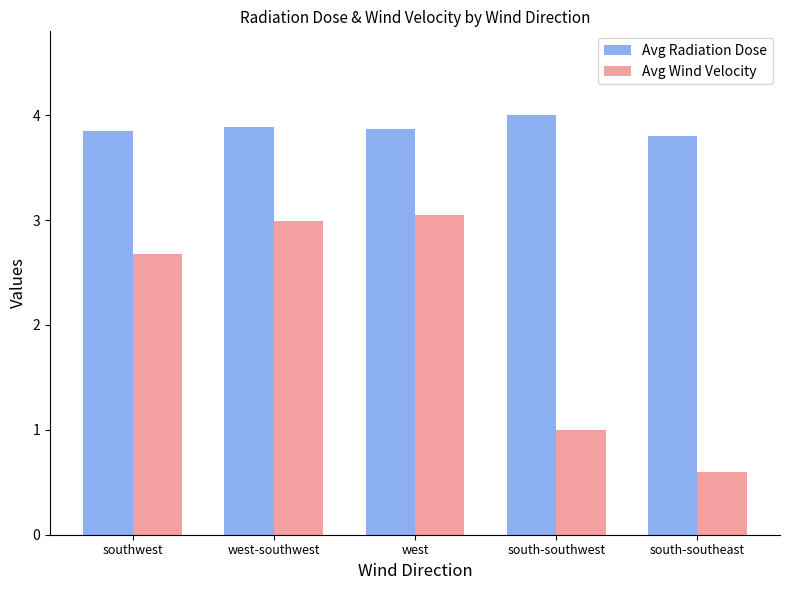

What position from the left is south-southeast?

5